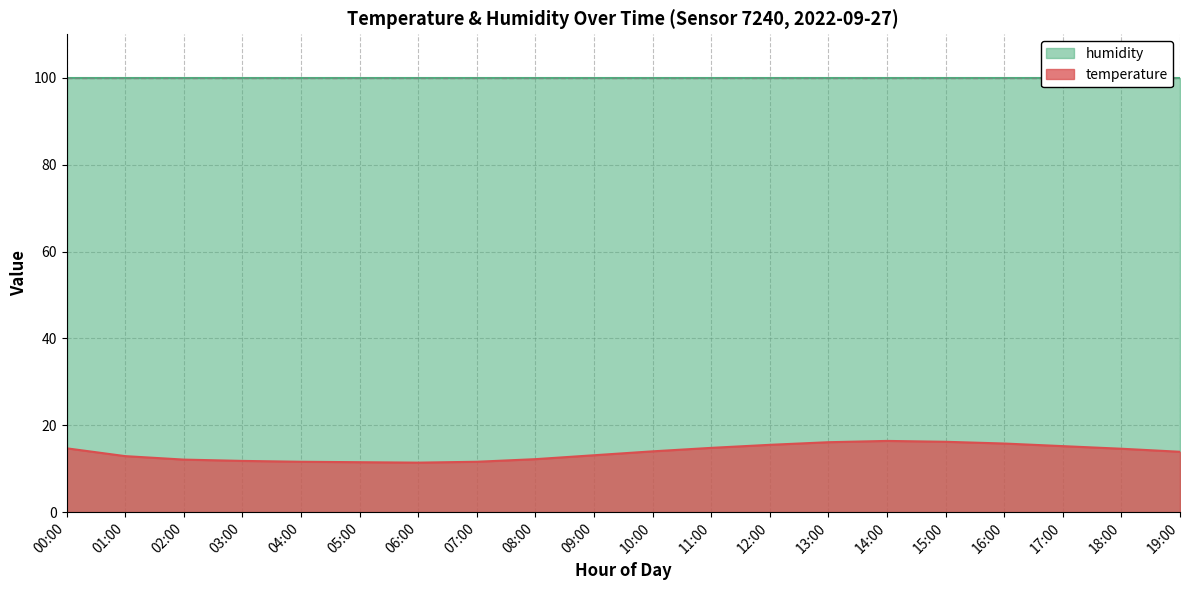

What is the difference between the second highest and minimum values?

4.8